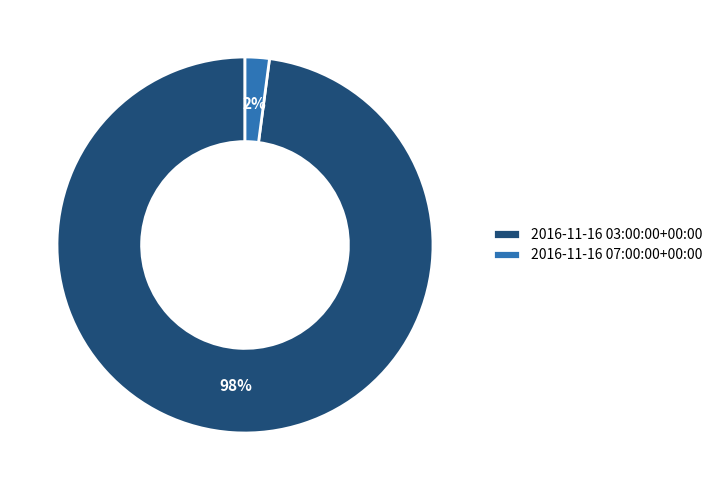

To the nearest percent, what is the difference between the 2016-11-16 07:00:00+00:00 and 2016-11-16 03:00:00+00:00 slice percentages?

96%